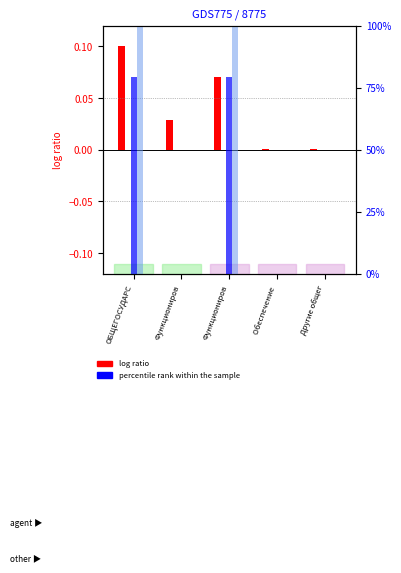

Reading right to left, what are all the values shown in this chart?

log ratio (2021): 0.0	0.0	0.1	0.0	0.1
percentile rank (2022): 0.0	0.0	79.2	0.0	79.2
percentile rank (2023): 0.0	0.0	100.0	0.0	100.0